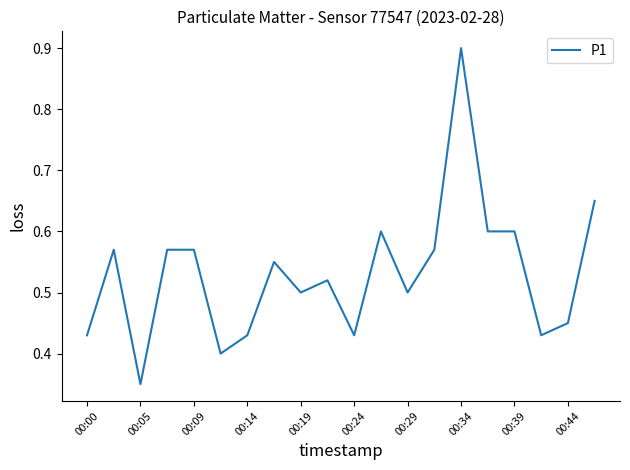

What is the maximum value shown in the chart?

0.9